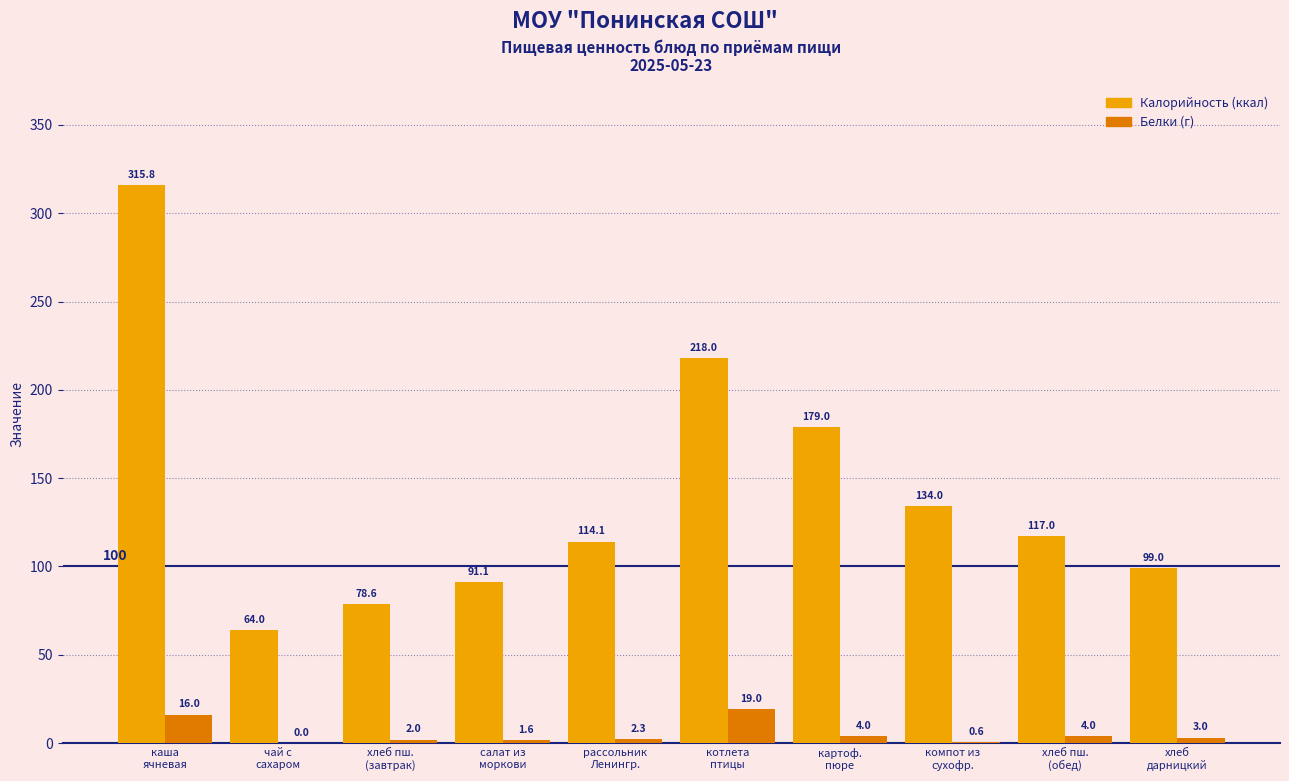

What is the greatest value displayed?

315.8